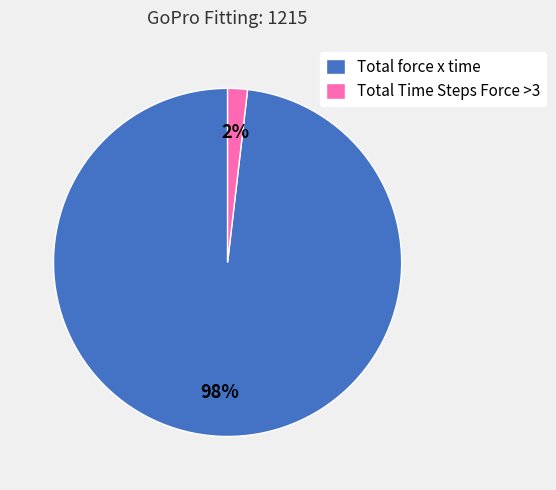

Rank the categories by value from lowest to highest.

Total Time Steps Force >3, Total force x time